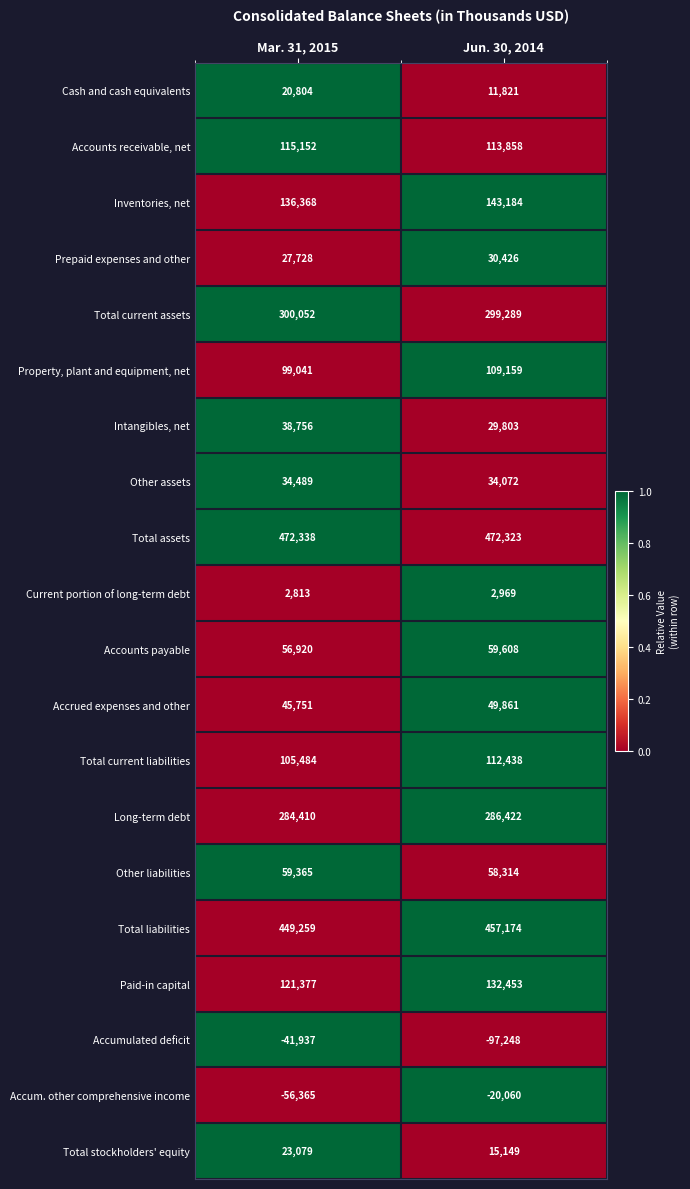

How many values in the Prepaid expenses and other series are below 30426?

1